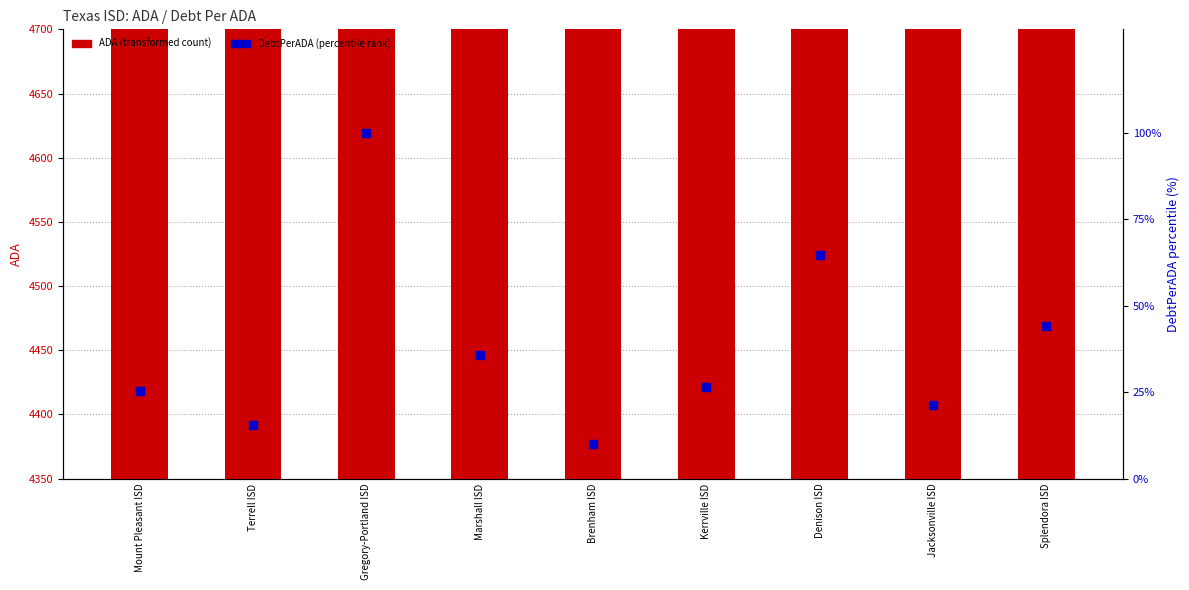

What is the total value across all series at Denison ISD?

4487.1